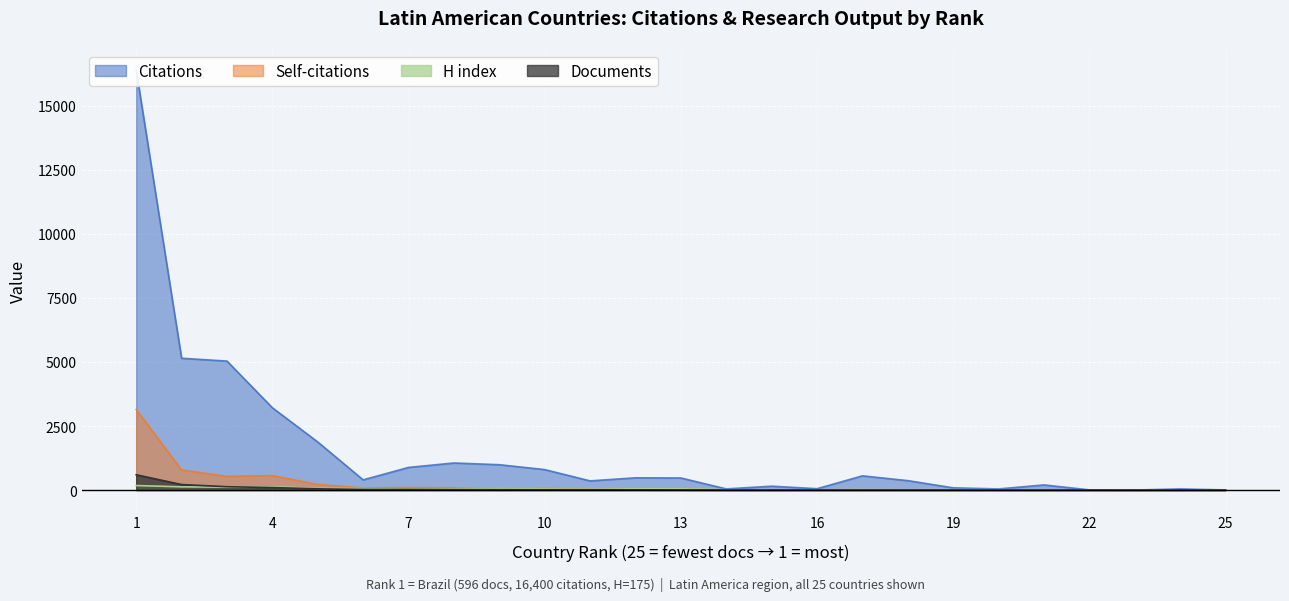

What are all the series names shown in the legend?

Citations, Self-citations, H index, Documents